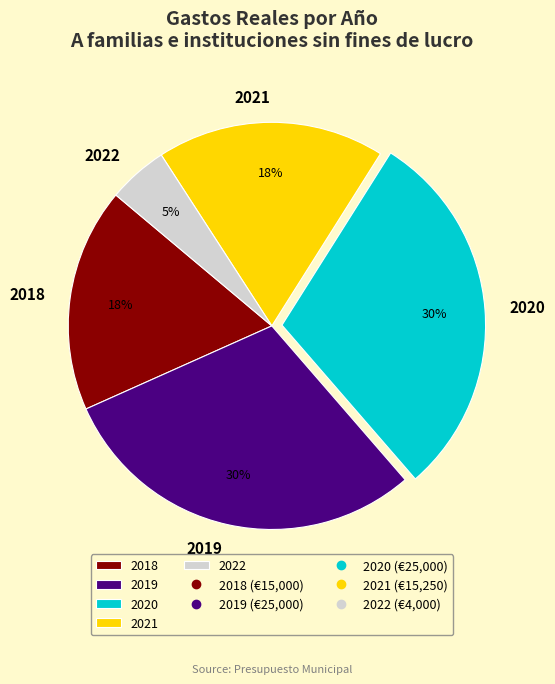

Does 2022 represent more than half of the total?

No